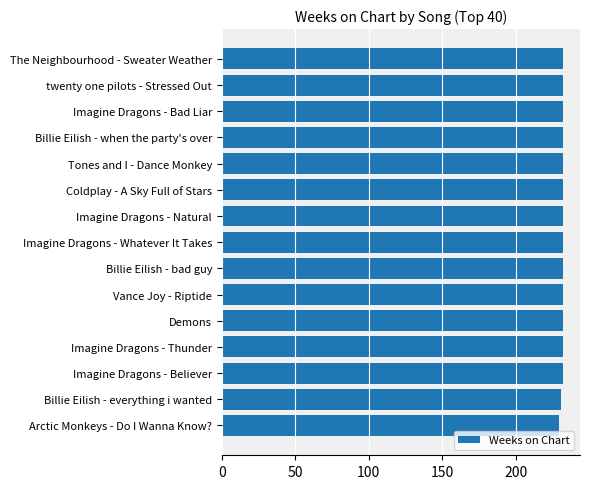

Reading bottom to top, transcribe all the data shown in this chart.

229	231	232	232	232	232	232	232	232	232	232	232	232	232	232